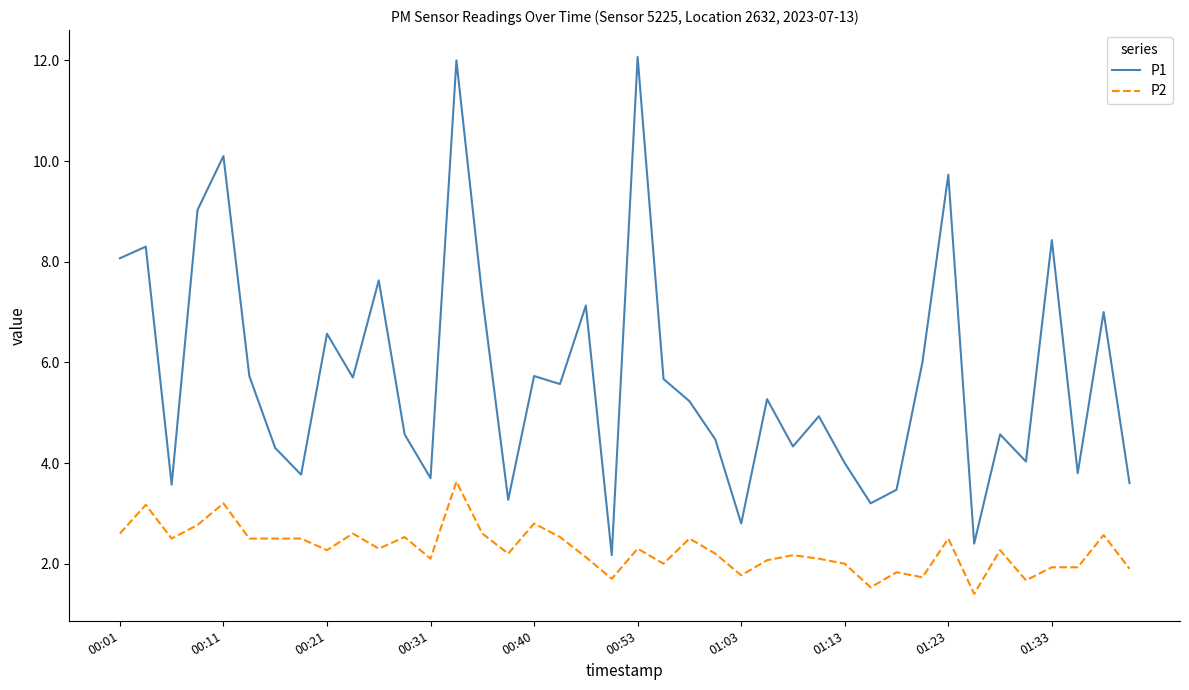

What is the maximum value shown in the chart?

12.1